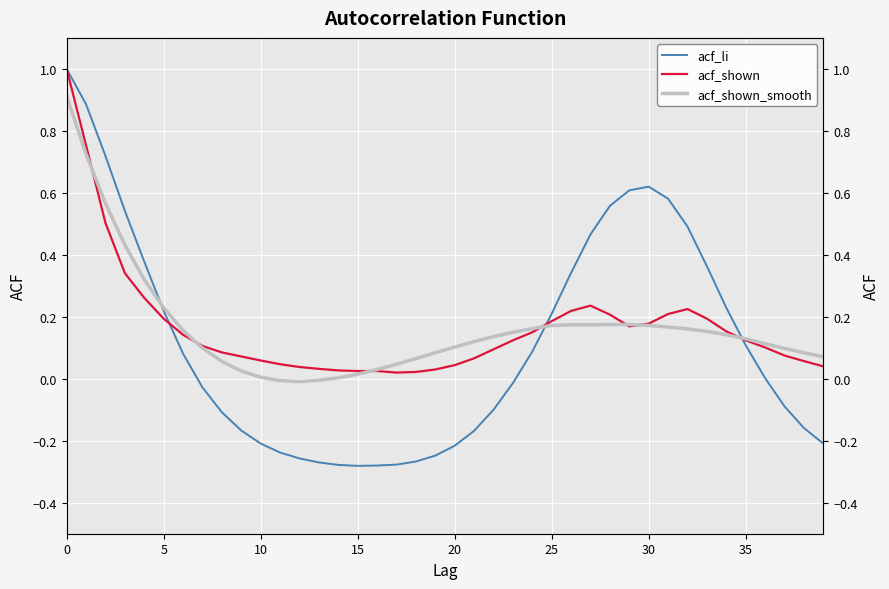

Is it true that acf_shown equals 0.1 at 22?

True